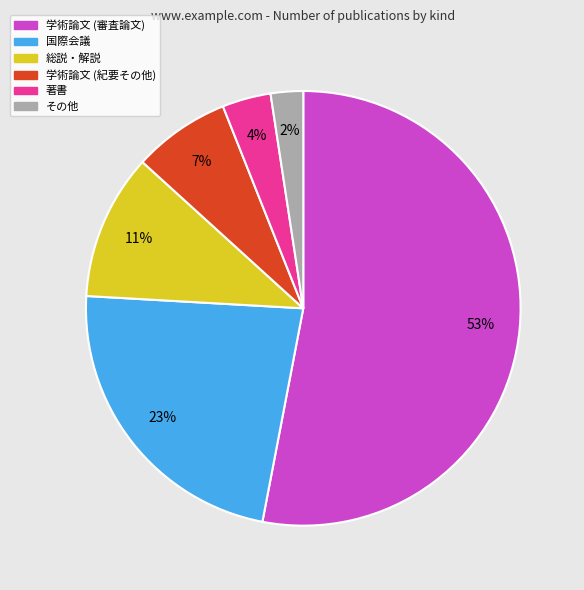

What is the majority slice?

学術論文 (審査論文)